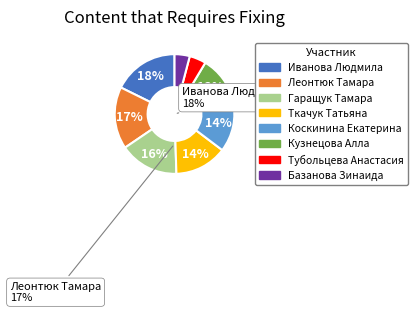

Is there a majority slice in this chart?

No